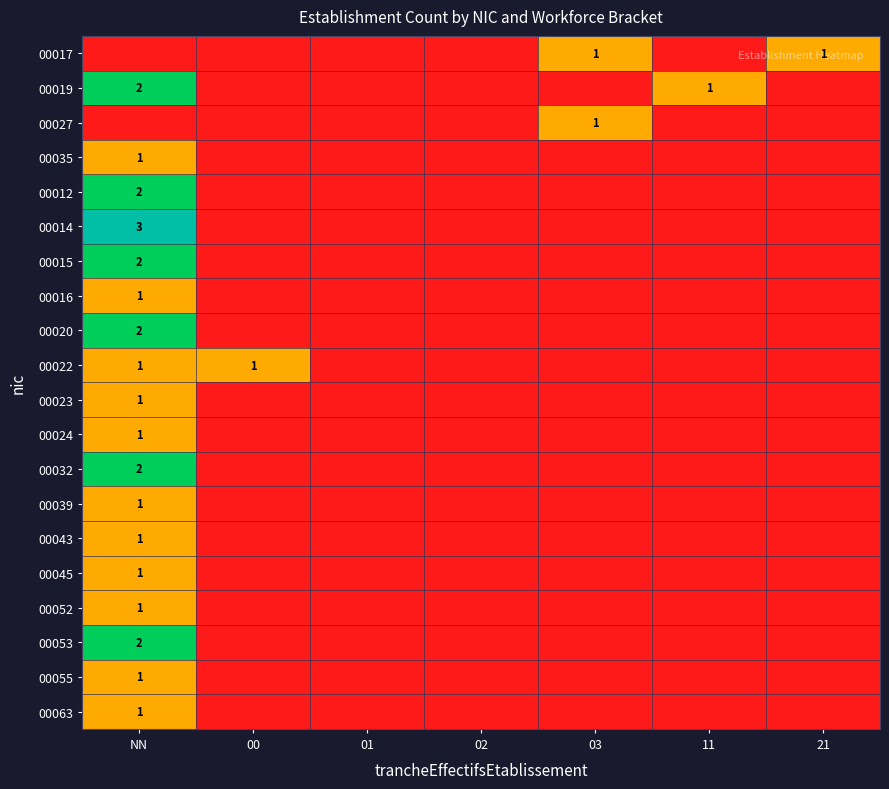

Is it true that 00043 equals 0 at NN?

False